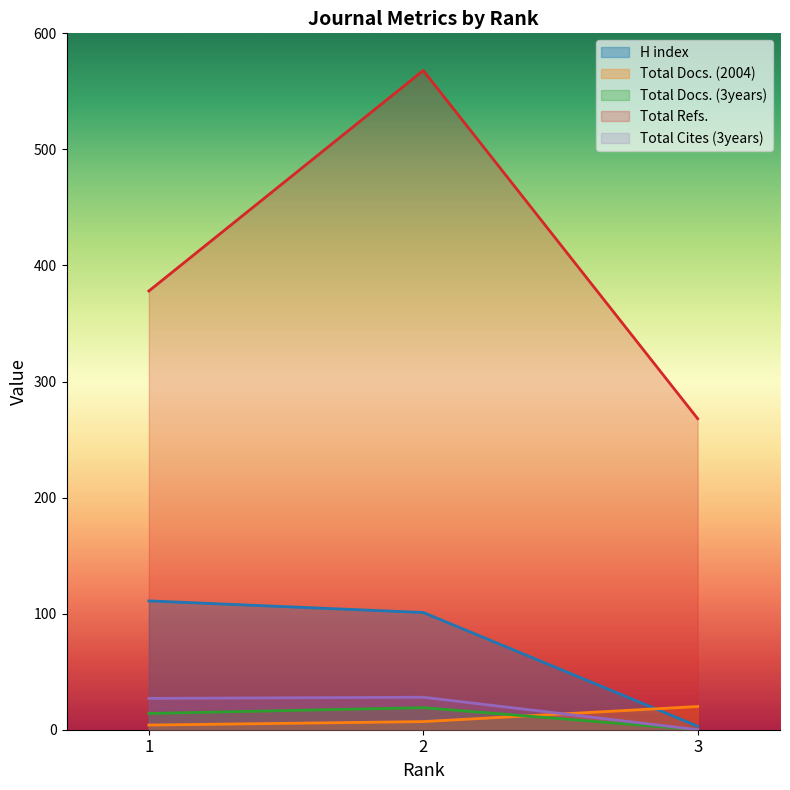

Rank the categories by Total Docs. (2004) value from lowest to highest.

1, 2, 3